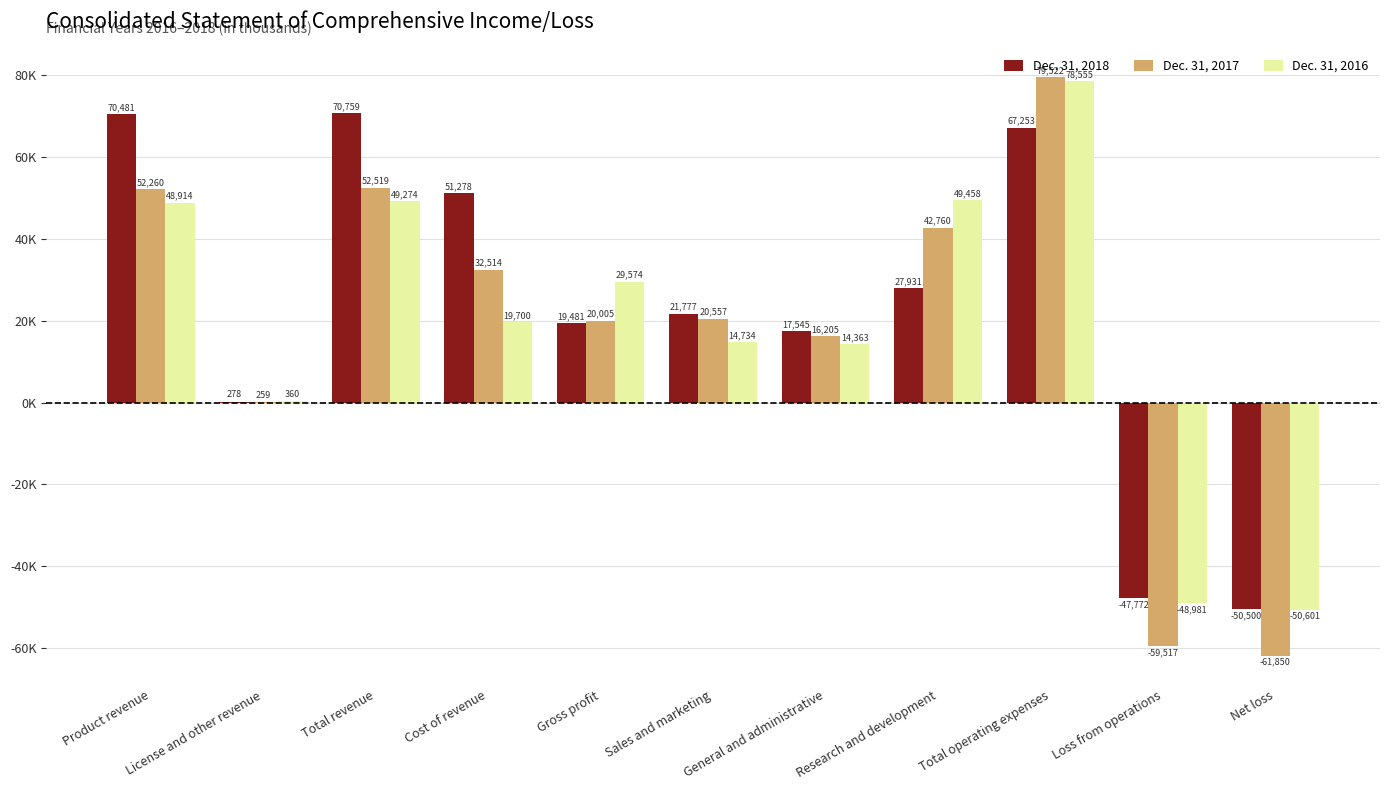

At which category is the sum across all series the highest?

Total operating expenses